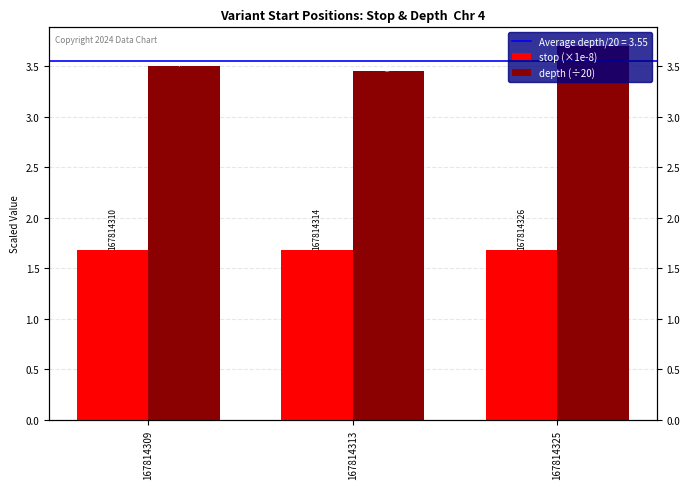

Rank the categories by stop (×1e-8) value from highest to lowest.

167814325, 167814313, 167814309